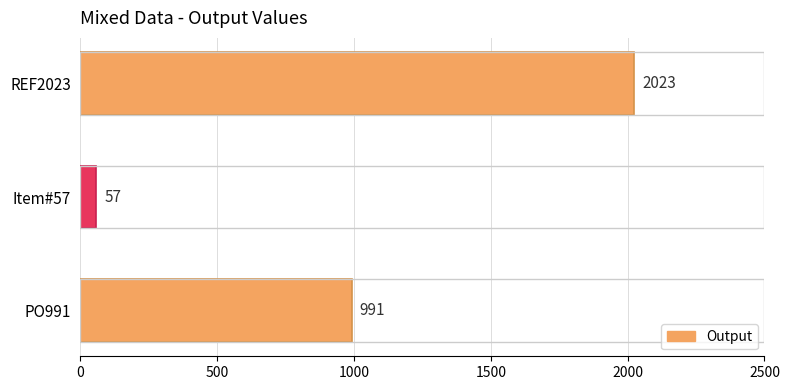

How many data points are less than 991?

1